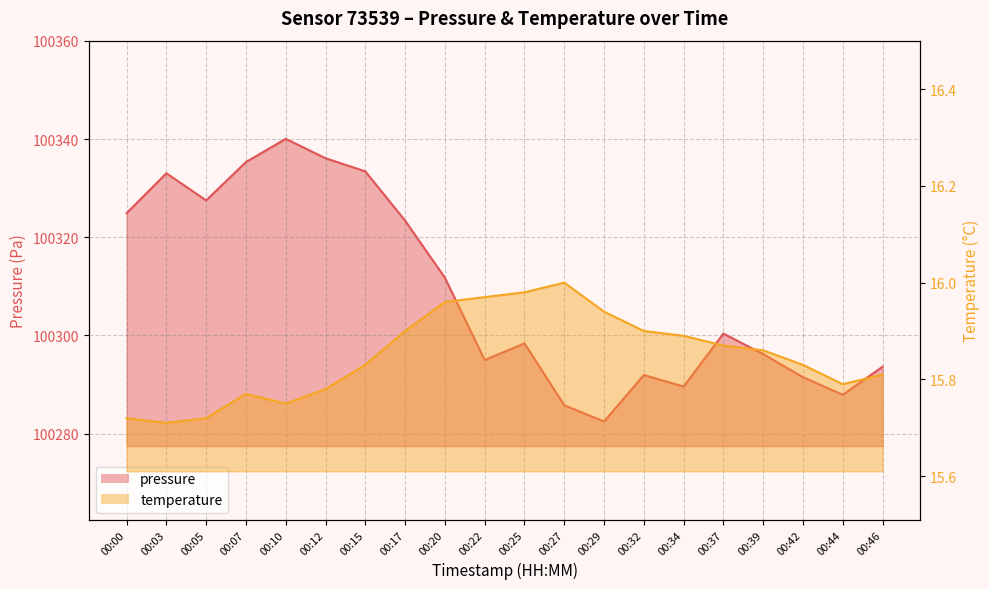

List the series in order of their peak value, highest first.

pressure, temperature